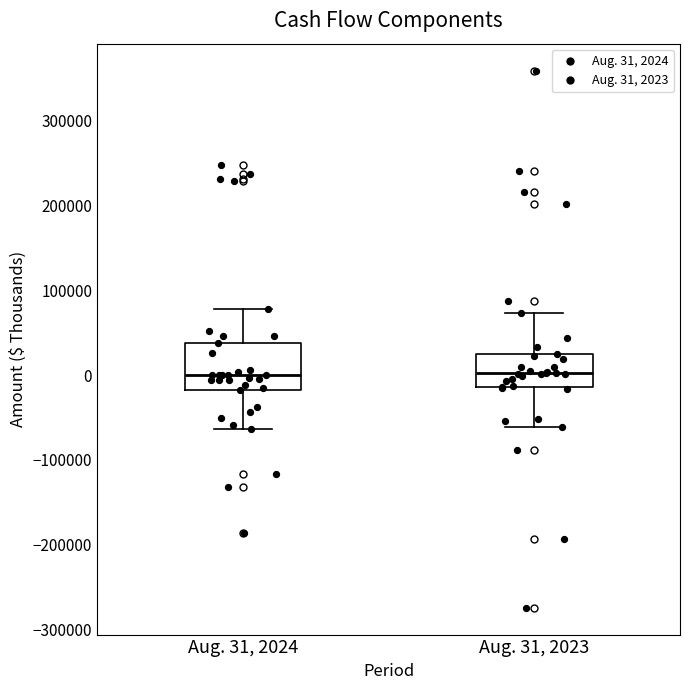

Which box is the tallest, from its lower edge to its upper edge?

Aug. 31, 2024